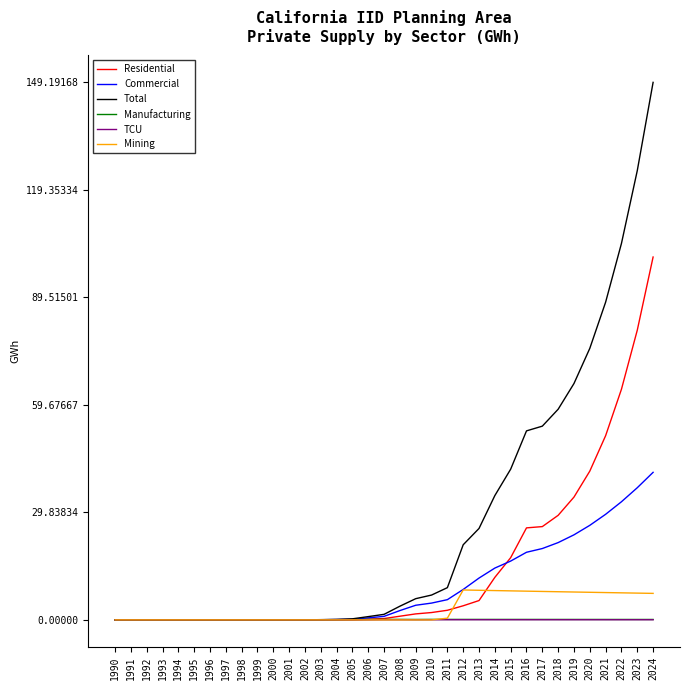

At how many categories does at least one series exceed 11?

13